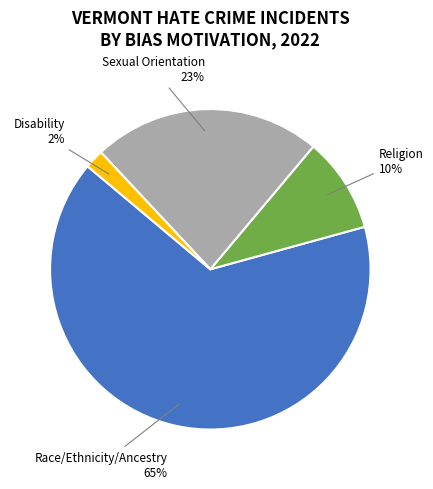

To the nearest percent, what is the average slice percentage?

25%